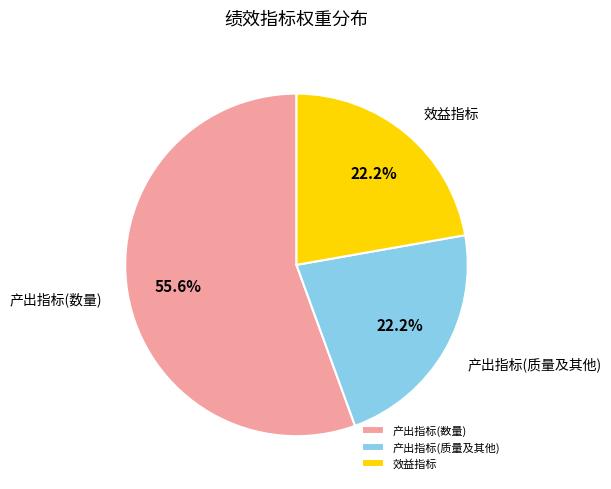

What is the largest slice in the pie chart?

产出指标(数量)